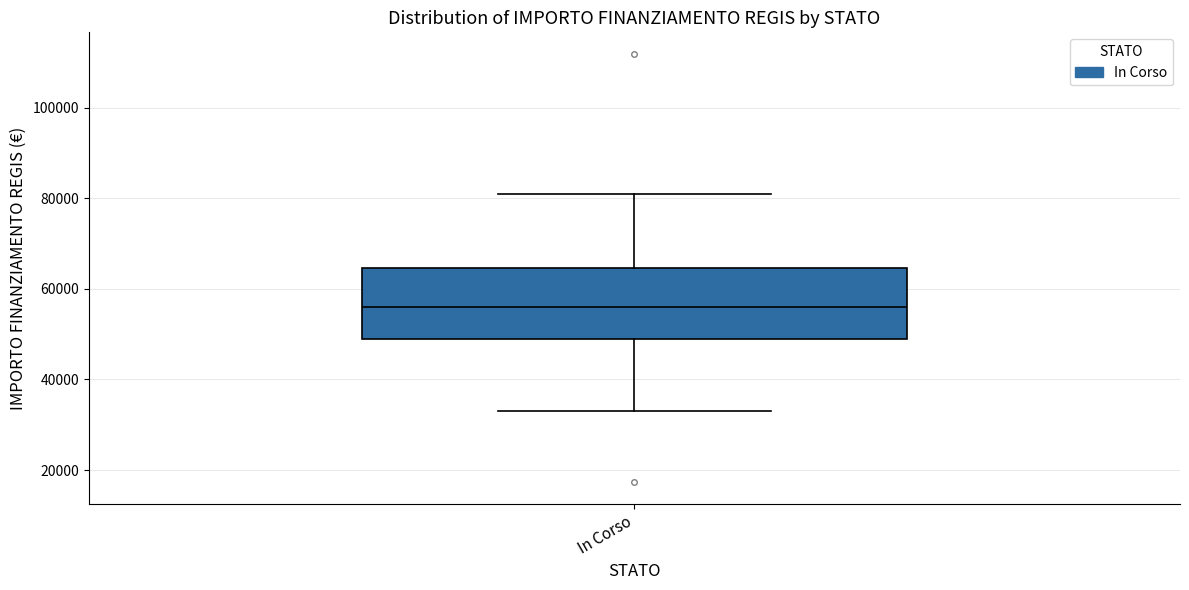

Read this box plot against the y-axis: the position of the median line, the range covered by the box, and the ends of both whiskers. The values are not printed on the chart, so give them approximately, as read against the axis.

median 56000, box 50000 to 64000, whiskers 32000 to 80000